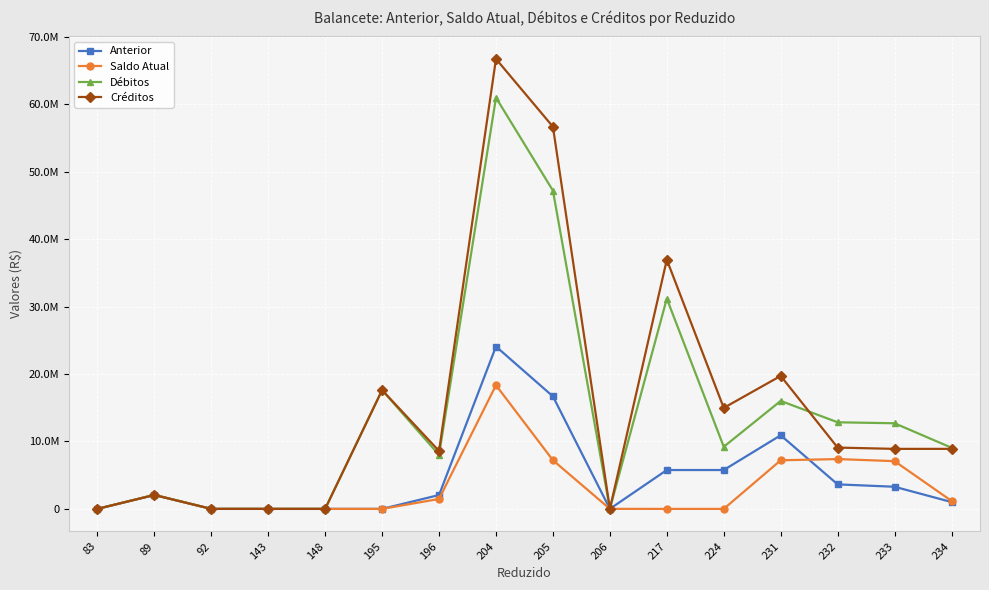

What are all the series names shown in the legend?

Anterior, Saldo Atual, Débitos, Créditos